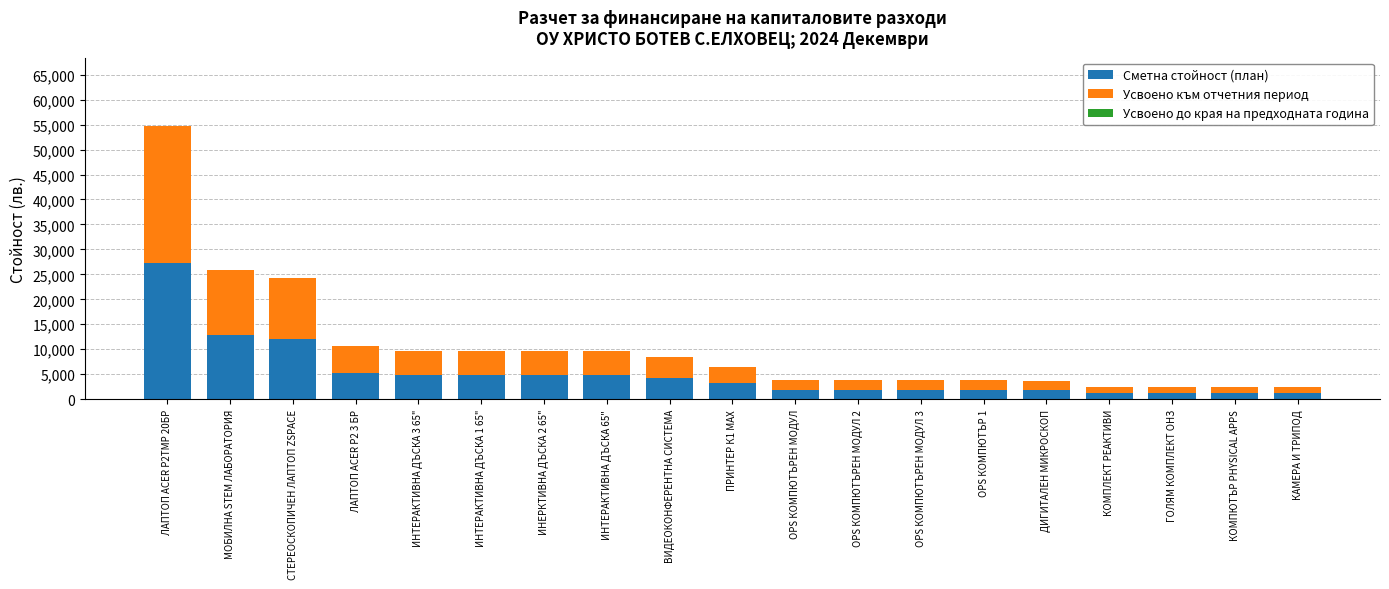

At which label is Сметна стойност (план) closest to 14292?

МОБИЛНА STEM ЛАБОРАТОРИЯ